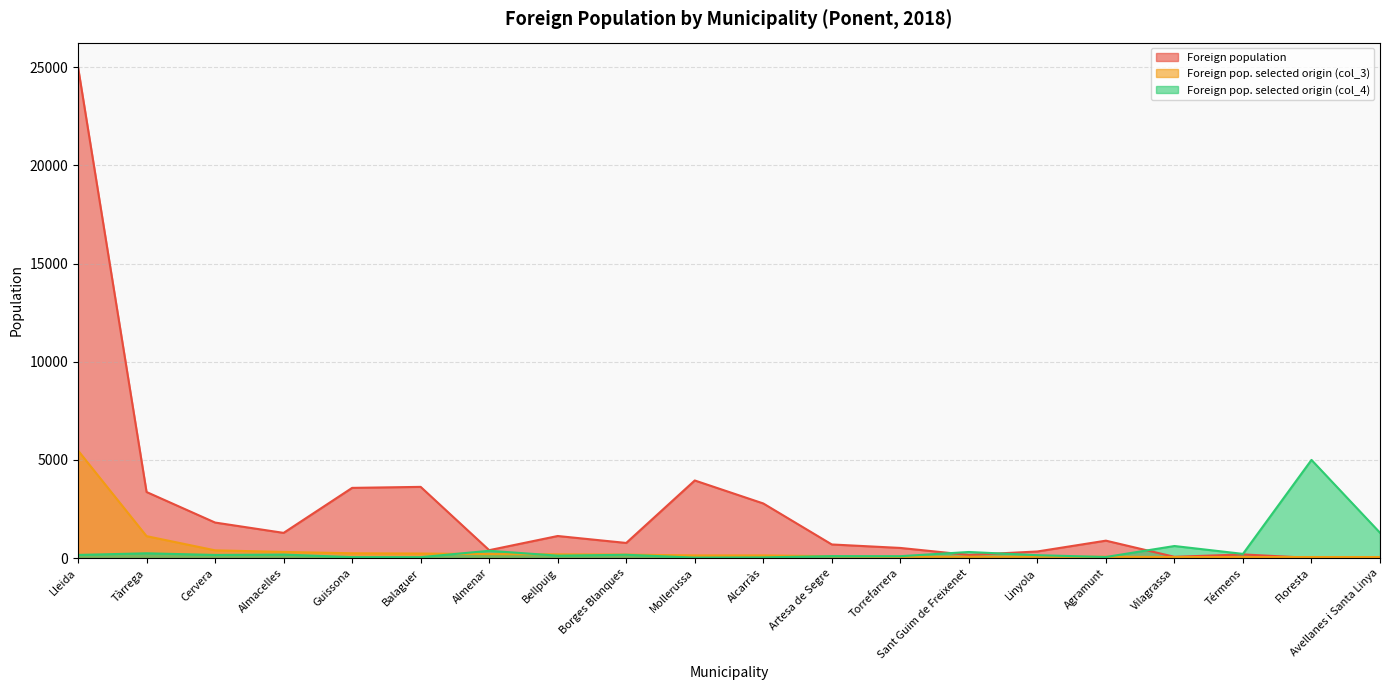

Rank the series by their maximum value, from highest to lowest.

Foreign population, Foreign pop. selected origin (col_3), Foreign pop. selected origin (col_4)